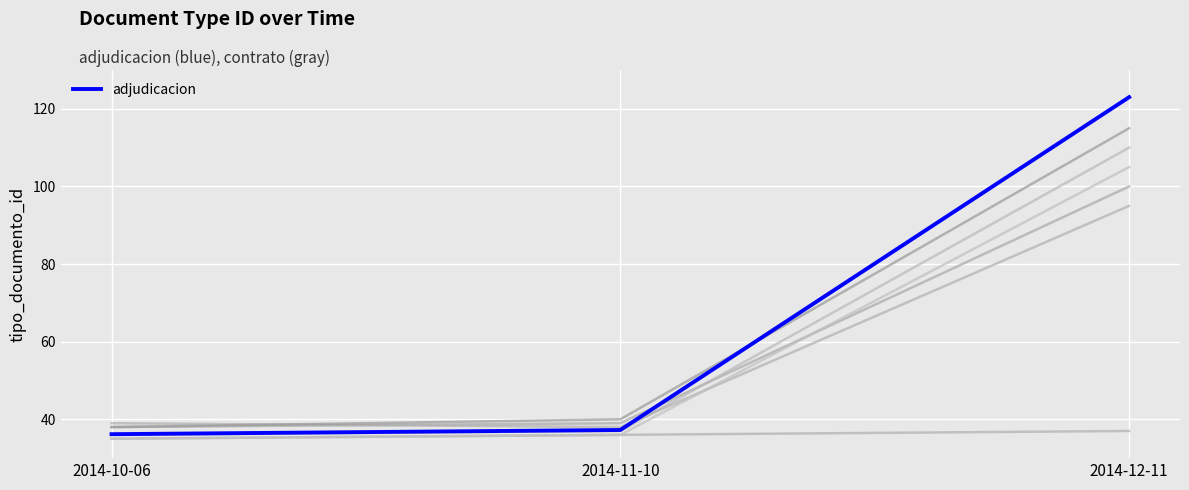

List the labels in order of value, largest first.

2014-12-11, 2014-11-10, 2014-10-06